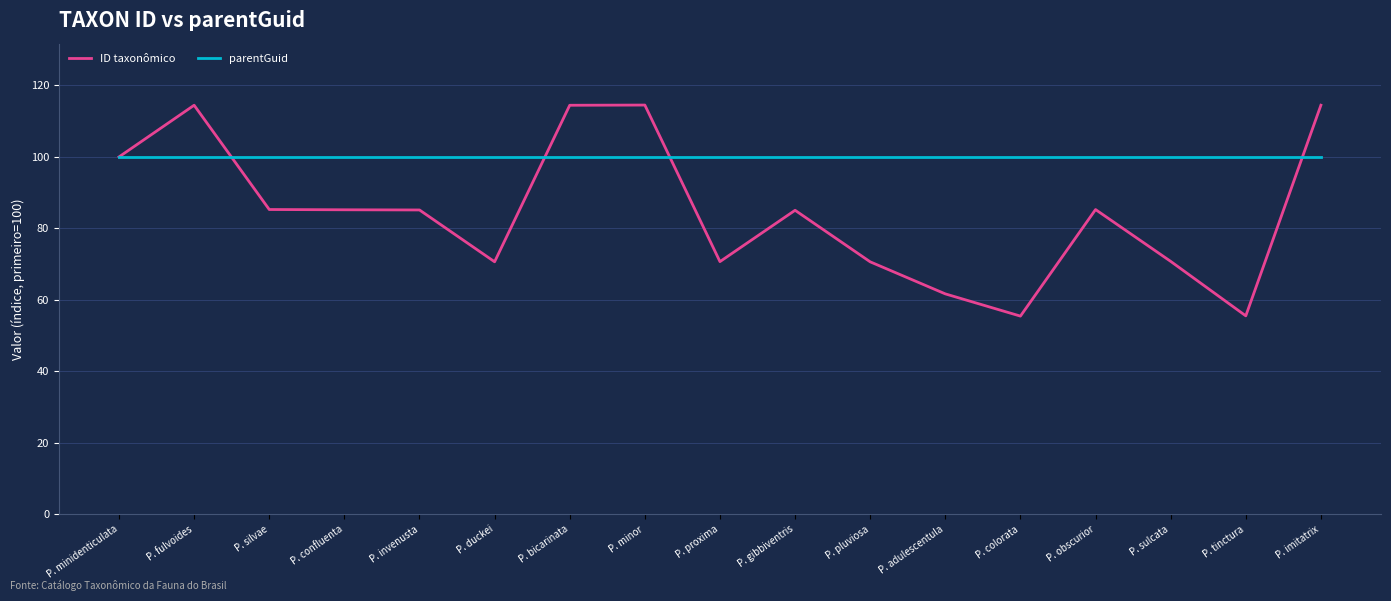

What is the sum of all ID taxonômico values?

1439.3